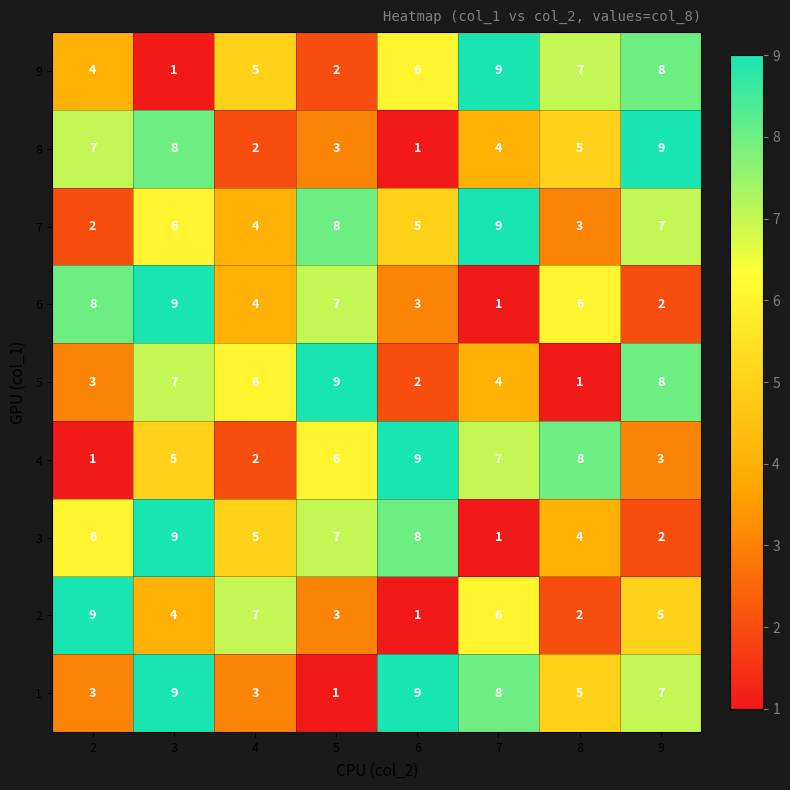

At how many categories does at least one series exceed 3?

8